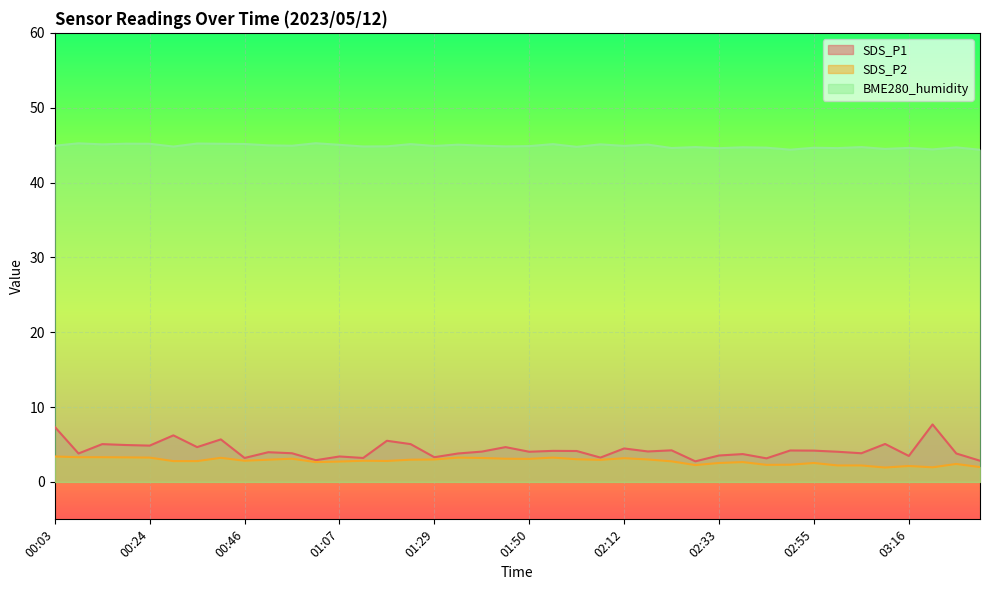

Reading left to right, extract all data points from this chart.

SDS_P1: 00:03=7.3	00:08=3.8	00:13=5.0	00:19=4.9	00:24=4.8	00:29=6.2	00:35=4.7	00:40=5.7	00:46=3.2	00:51=4.0	00:56=3.8	01:02=2.9	01:07=3.4	01:12=3.2	01:18=5.5	01:23=5.0	01:29=3.3	01:34=3.8	01:39=4.0	01:45=4.7	01:50=4.0	01:56=4.2	02:01=4.1	02:06=3.2	02:12=4.5	02:17=4.1	02:22=4.2	02:28=2.8	02:33=3.5	02:39=3.7	02:44=3.1	02:49=4.2	02:55=4.2	03:00=4.0	03:05=3.8	03:11=5.1	03:16=3.5	03:21=7.7	03:27=3.8	03:32=2.8
SDS_P2: 00:03=3.4	00:08=3.3	00:13=3.3	00:19=3.3	00:24=3.2	00:29=2.8	00:35=2.8	00:40=3.2	00:46=2.8	00:51=3.0	00:56=3.1	01:02=2.6	01:07=2.7	01:12=2.8	01:18=2.8	01:23=3.0	01:29=3.0	01:34=3.2	01:39=3.2	01:45=3.1	01:50=3.1	01:56=3.2	02:01=3.0	02:06=3.0	02:12=3.2	02:17=3.0	02:22=2.8	02:28=2.2	02:33=2.5	02:39=2.6	02:44=2.3	02:49=2.3	02:55=2.5	03:00=2.2	03:05=2.2	03:11=1.9	03:16=2.1	03:21=1.9	03:27=2.4	03:32=2.0
BME280_humidity: 00:03=44.9	00:08=45.2	00:13=45.1	00:19=45.2	00:24=45.2	00:29=44.8	00:35=45.2	00:40=45.2	00:46=45.1	00:51=45.0	00:56=44.9	01:02=45.2	01:07=45.0	01:12=44.8	01:18=44.8	01:23=45.1	01:29=44.9	01:34=45.1	01:39=44.9	01:45=44.8	01:50=44.9	01:56=45.1	02:01=44.8	02:06=45.1	02:12=44.9	02:17=45.1	02:22=44.6	02:28=44.7	02:33=44.6	02:39=44.7	02:44=44.7	02:49=44.4	02:55=44.6	03:00=44.6	03:05=44.7	03:11=44.5	03:16=44.6	03:21=44.4	03:27=44.7	03:32=44.4